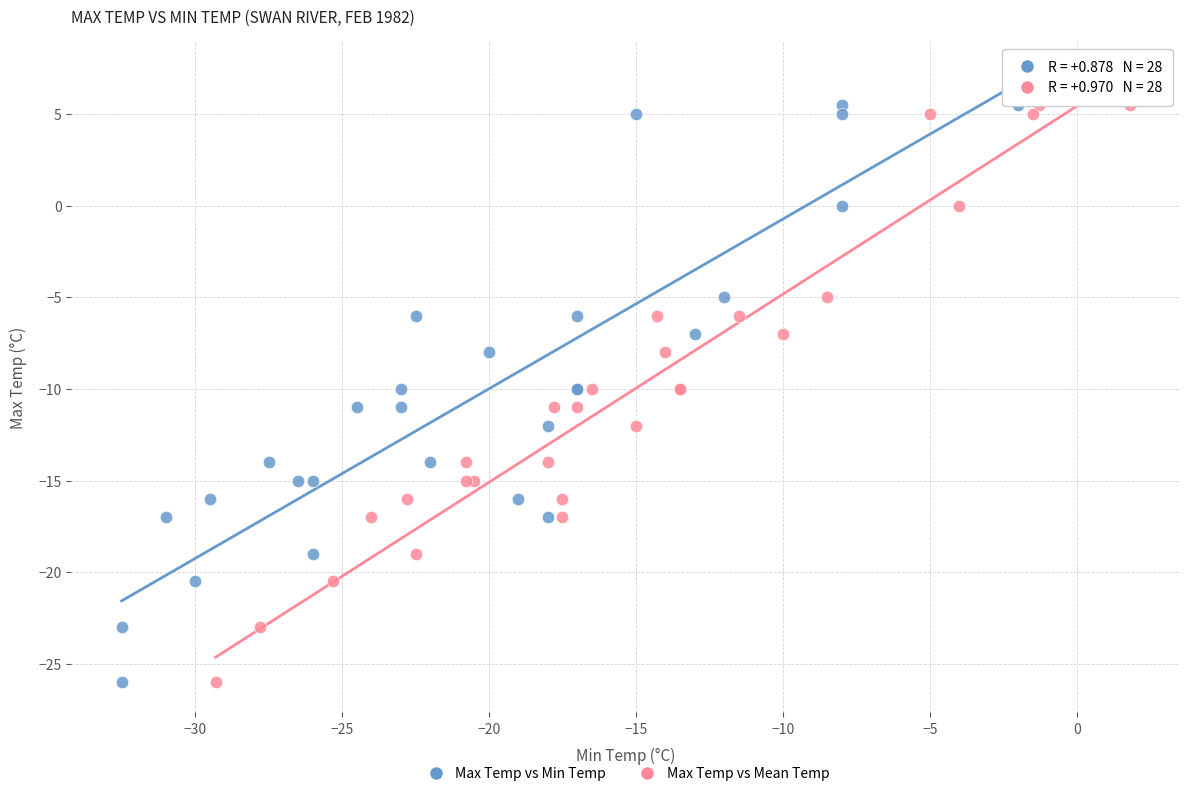

What are all the series names shown in the legend?

Max Temp vs Min Temp, Max Temp vs Mean Temp